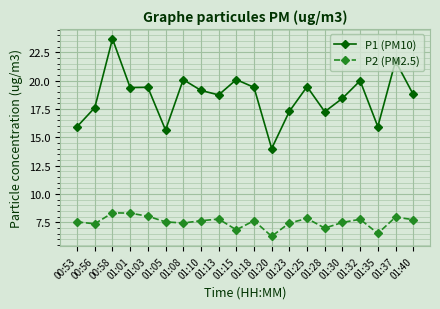

Between 01:20 and 01:37, which series saw the biggest shift?

P1 (PM10)